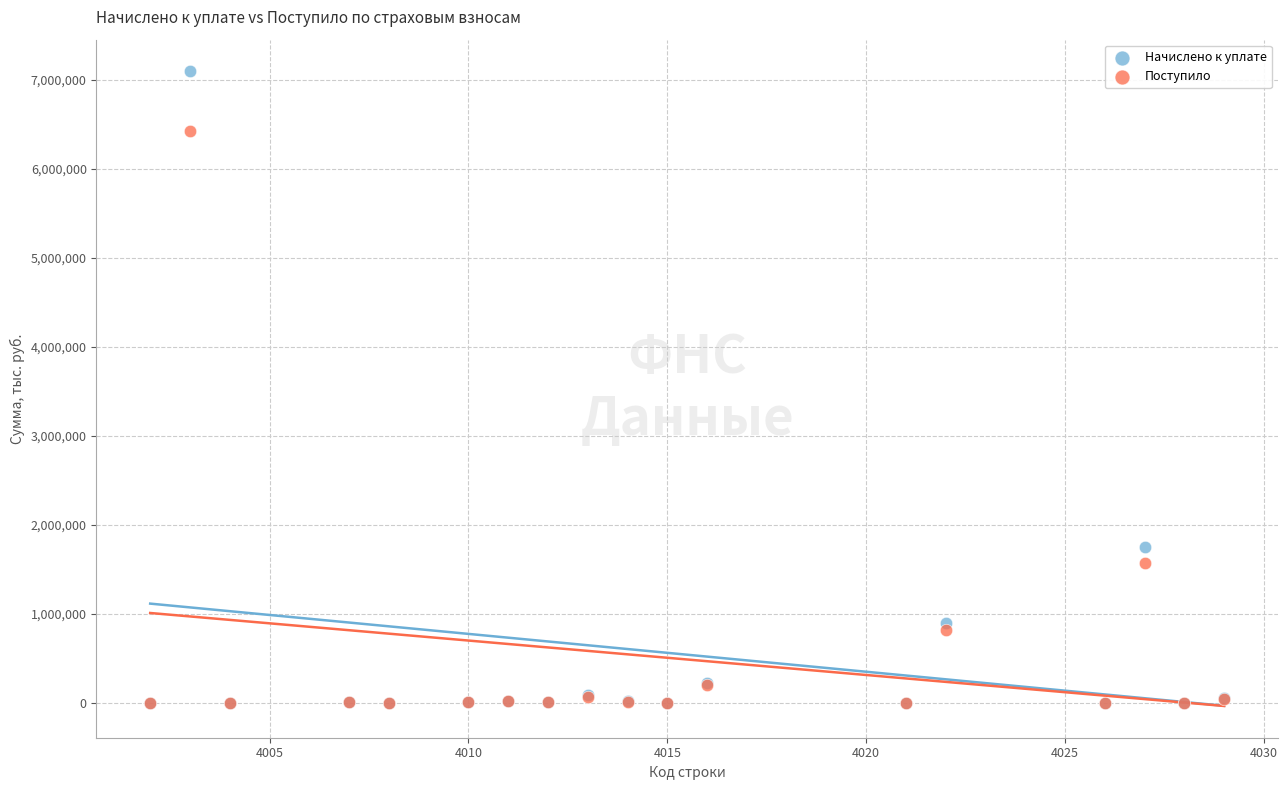

What are all the series names shown in the legend?

Начислено к уплате, Поступило